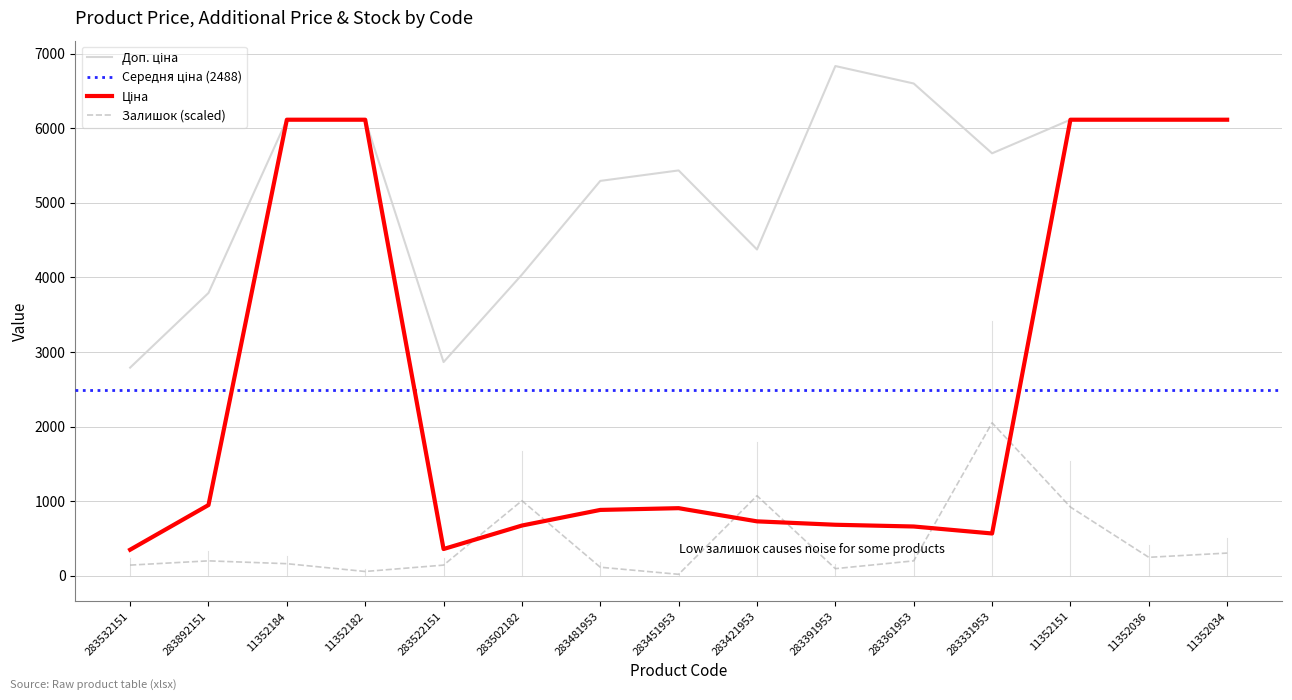

Which has a higher value, 11352182 or 11352036?

11352182